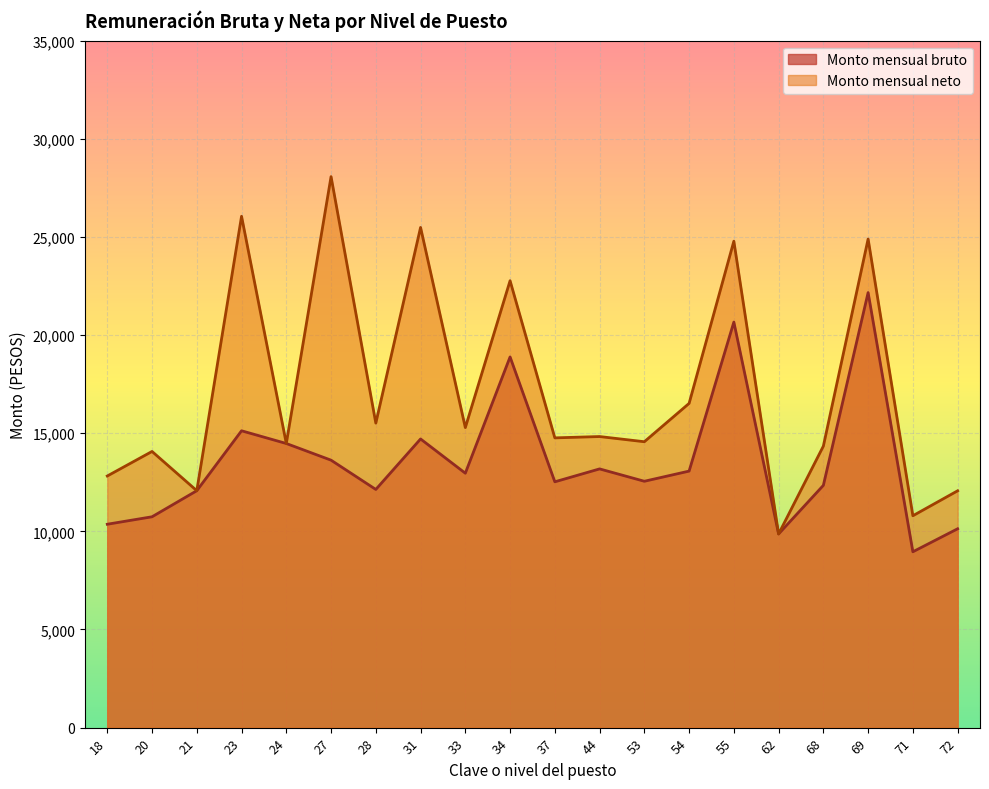

How many lines are shown in the chart?

2